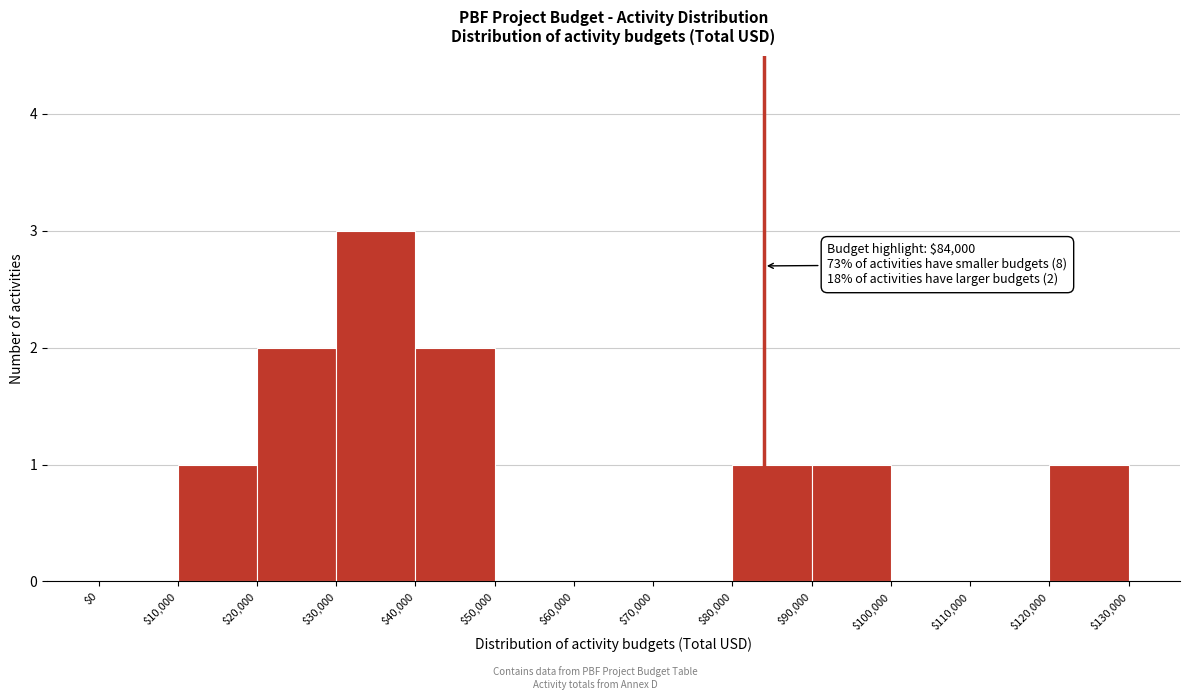

Over which range of the x-axis is the bar tallest?

$30,000 to $40,000